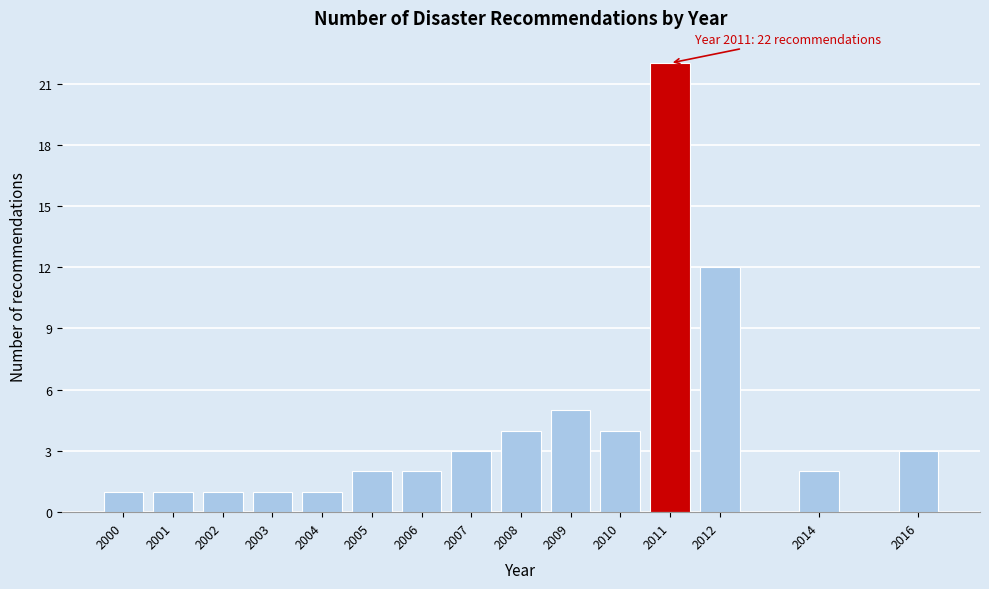

Reading left to right, list all the values displayed in this chart.

2000=1	2001=1	2002=1	2003=1	2004=1	2005=2	2006=2	2007=3	2008=4	2009=5	2010=4	2011=22	2012=12	2014=2	2016=3